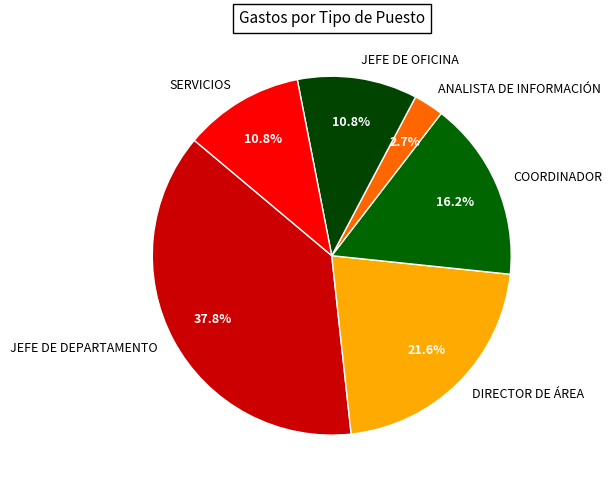

How many slices are in this pie chart?

6